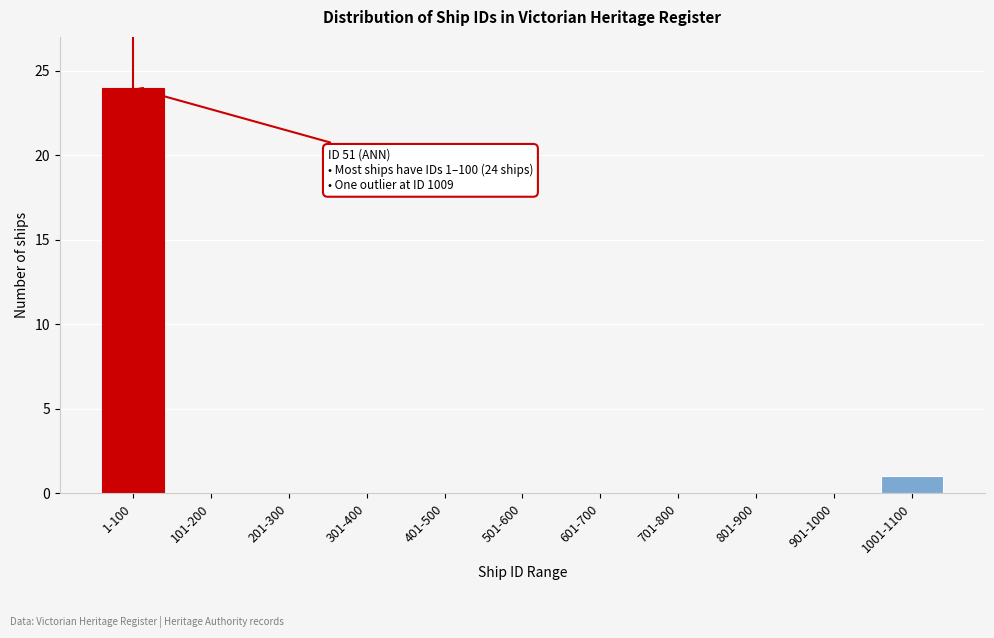

Reading right to left, list all the values displayed in this chart.

1001-1100=1	901-1000=0	801-900=0	701-800=0	601-700=0	501-600=0	401-500=0	301-400=0	201-300=0	101-200=0	1-100=24